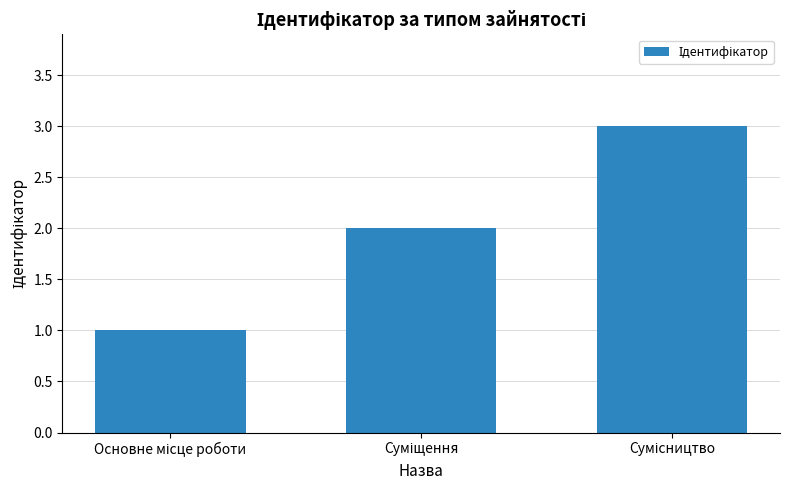

What is the sum of all values?

6